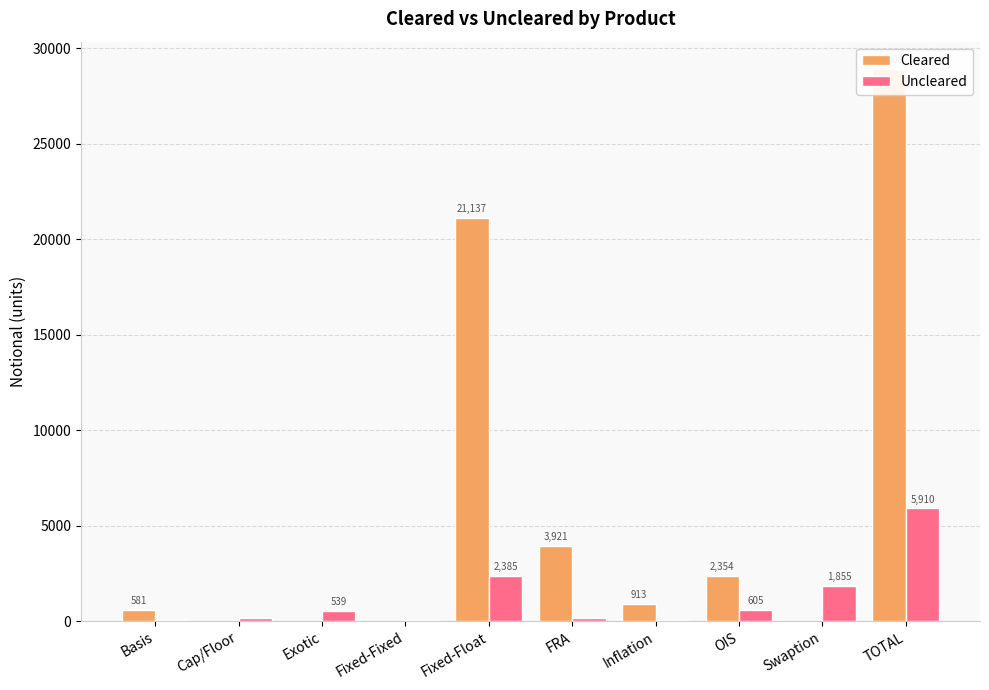

List the series in order of their peak value, highest first.

Cleared, Uncleared